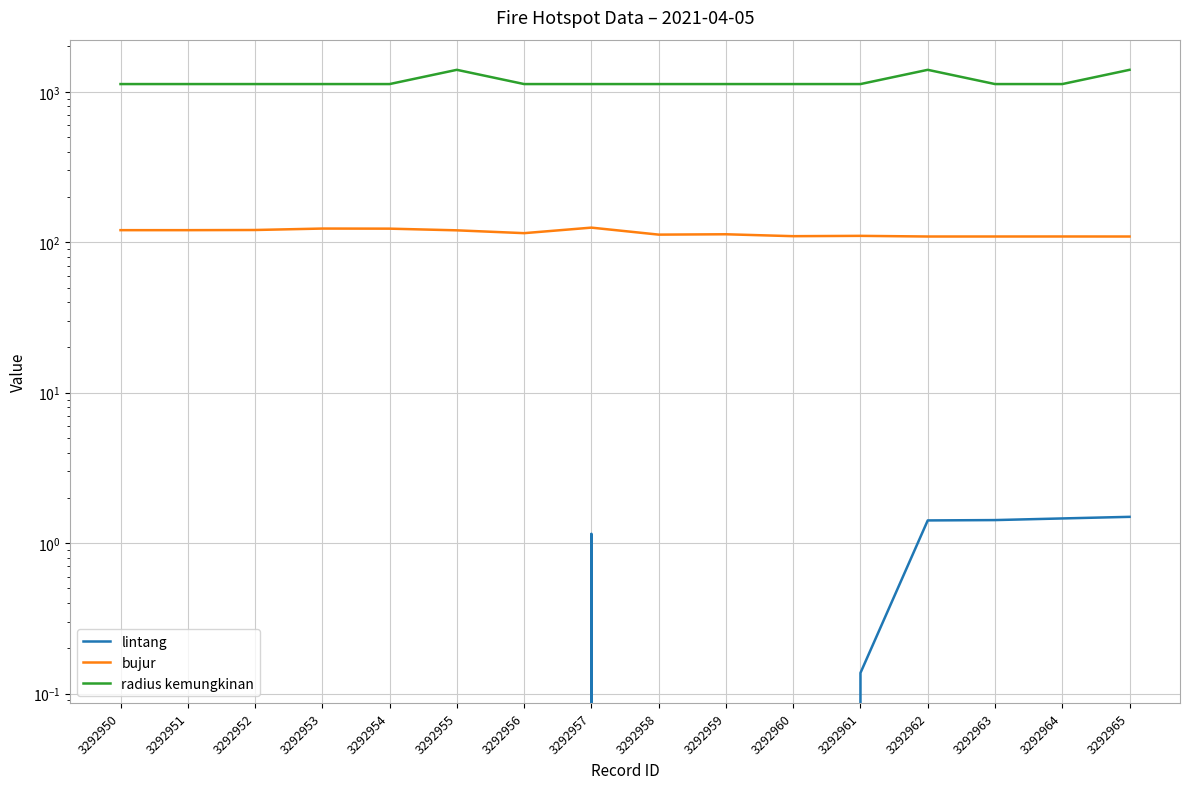

Rank the categories by bujur value from highest to lowest.

3292957, 3292953, 3292954, 3292952, 3292951, 3292950, 3292955, 3292956, 3292959, 3292958, 3292961, 3292960, 3292964, 3292963, 3292962, 3292965